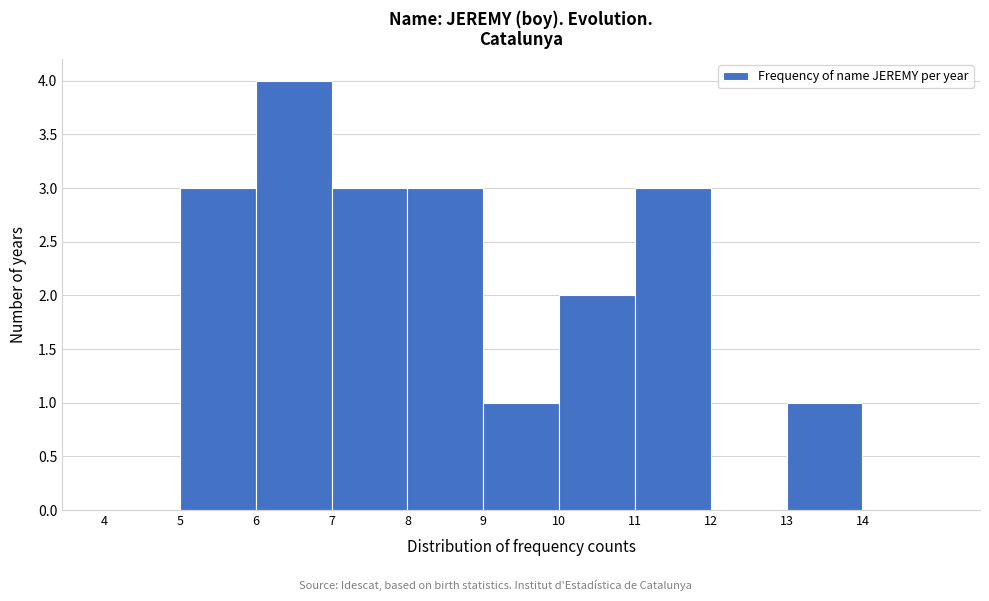

Reading left to right, list every bar in this chart as the range it spans on the x-axis followed by its height. The values are not printed on the chart, so give them approximately, as read against the axis.

4 to 5: 0
5 to 6: 3
6 to 7: 4
7 to 8: 3
8 to 9: 3
9 to 10: 1
10 to 11: 2
11 to 12: 3
12 to 13: 0
13 to 14: 1
14 to 15: 0